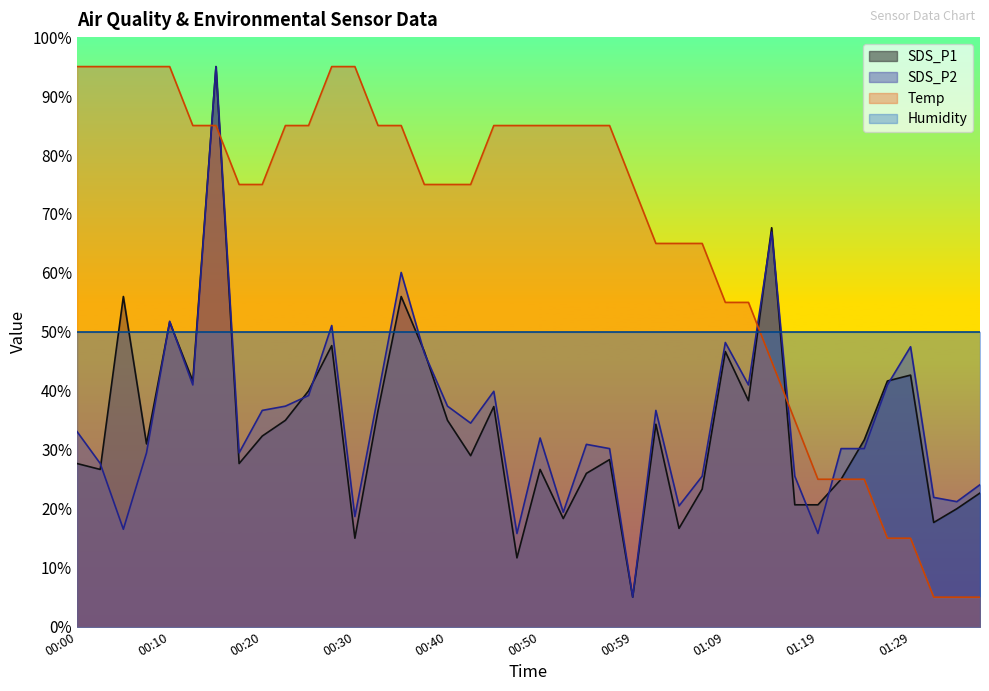

Between 00:57 and 00:25, which is larger?

00:25